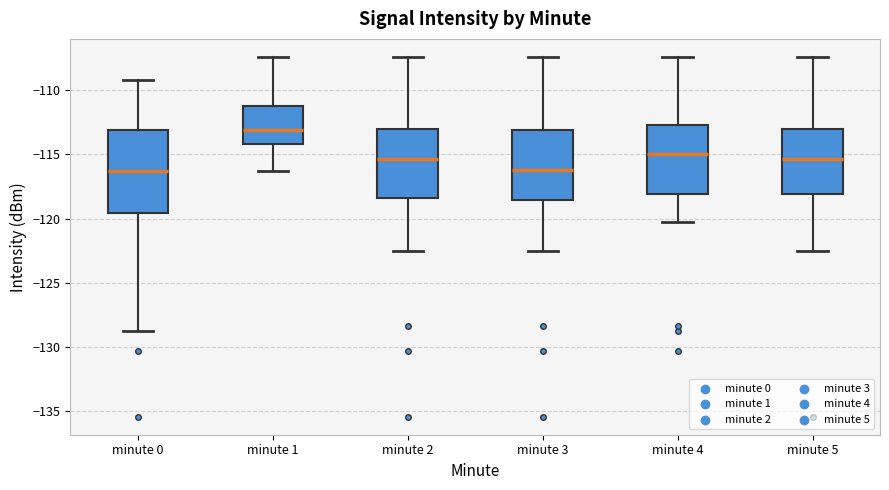

Comparing the boxes themselves (not the whiskers), which one is the tallest?

minute 0